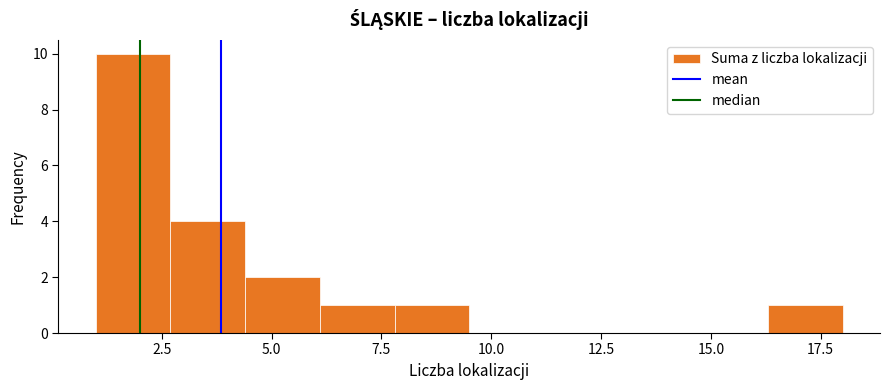

Around what value on the x-axis is the tallest bar? Give the approximate position of its centre, as read against the axis.

2.0